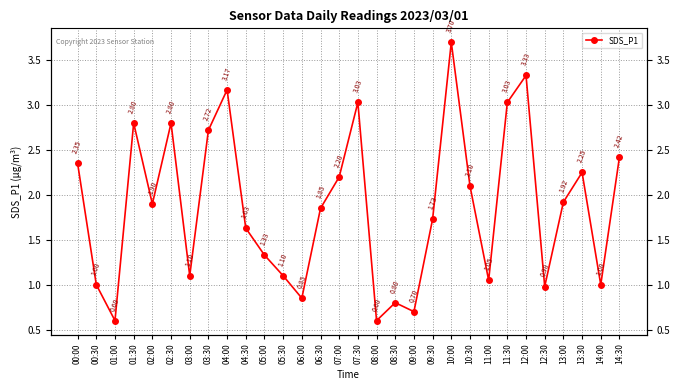

List the labels in order of value, smallest first.

01:00, 08:00, 09:00, 08:30, 06:00, 12:30, 00:30, 14:00, 11:00, 03:00, 05:30, 05:00, 04:30, 09:30, 06:30, 02:00, 13:00, 10:30, 07:00, 13:30, 00:00, 14:30, 03:30, 01:30, 02:30, 07:30, 11:30, 04:00, 12:00, 10:00